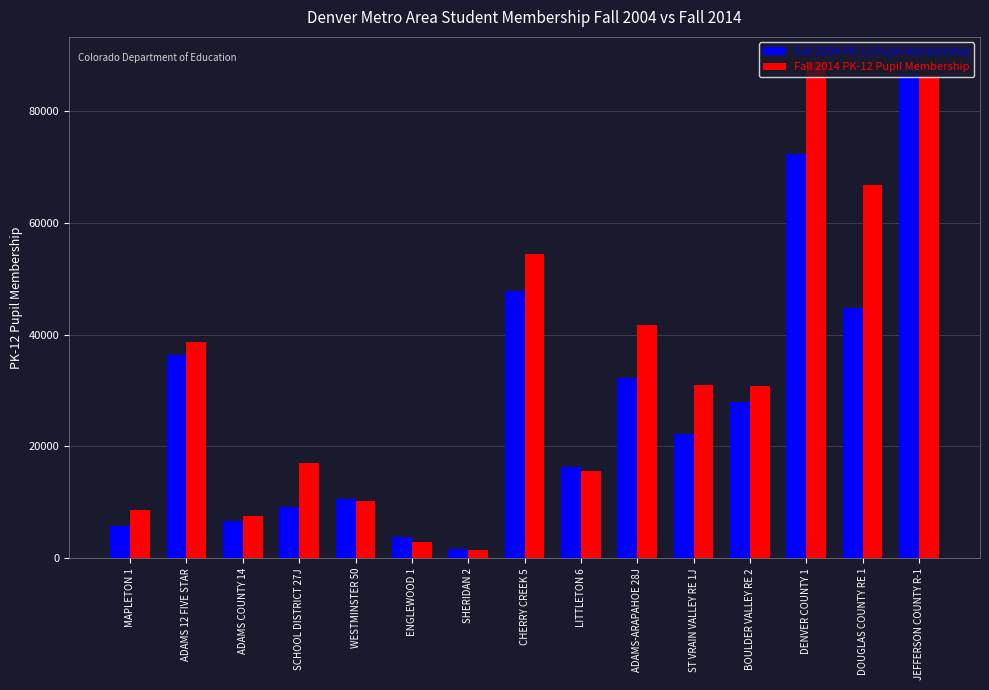

How many categories are shown in the chart?

15